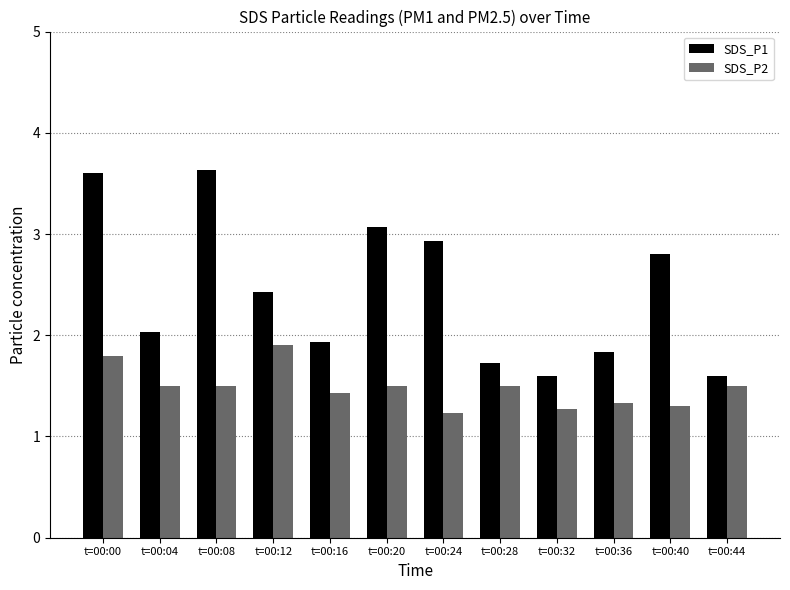

At which category does the chart reach its minimum across all series?

t=00:24